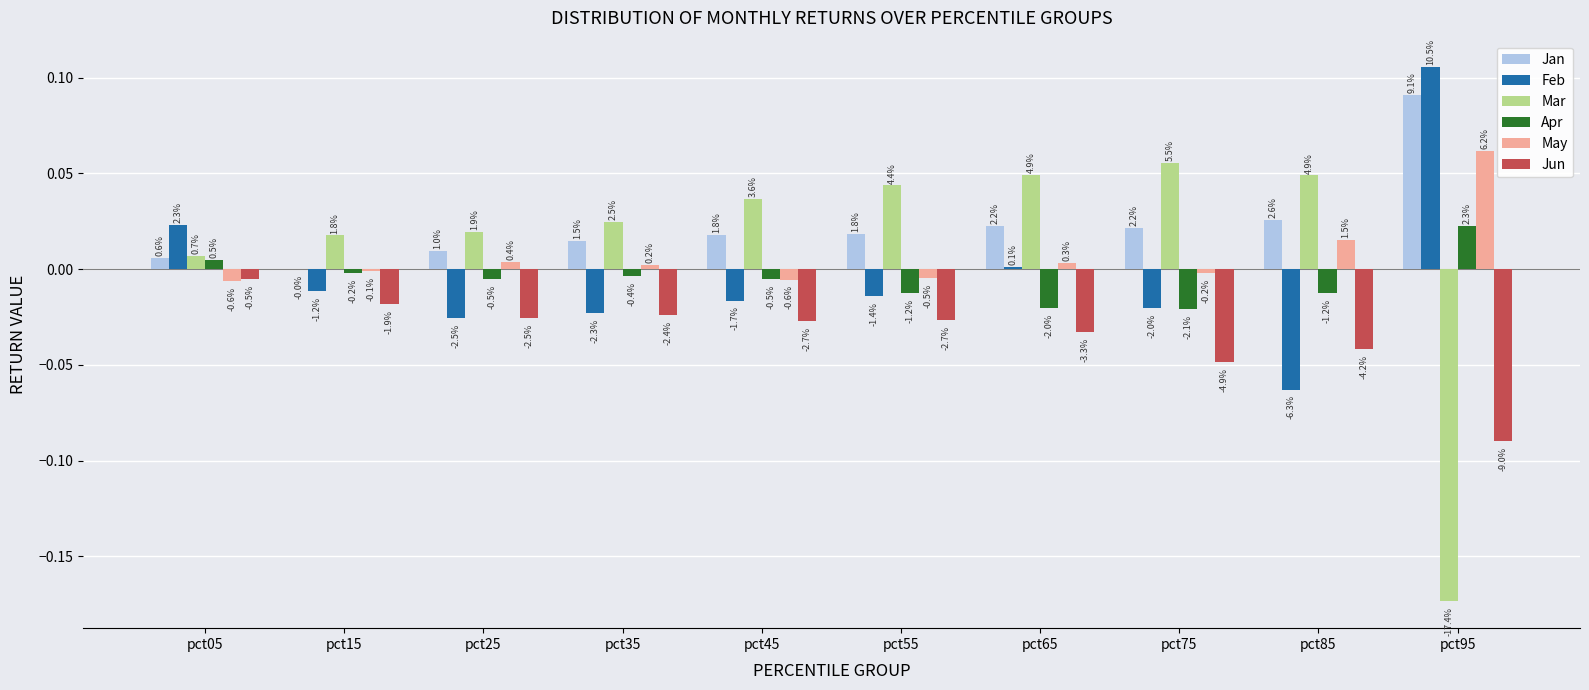

Rank the series at pct45 from lowest to highest value.

Jun, Feb, May, Apr, Jan, Mar